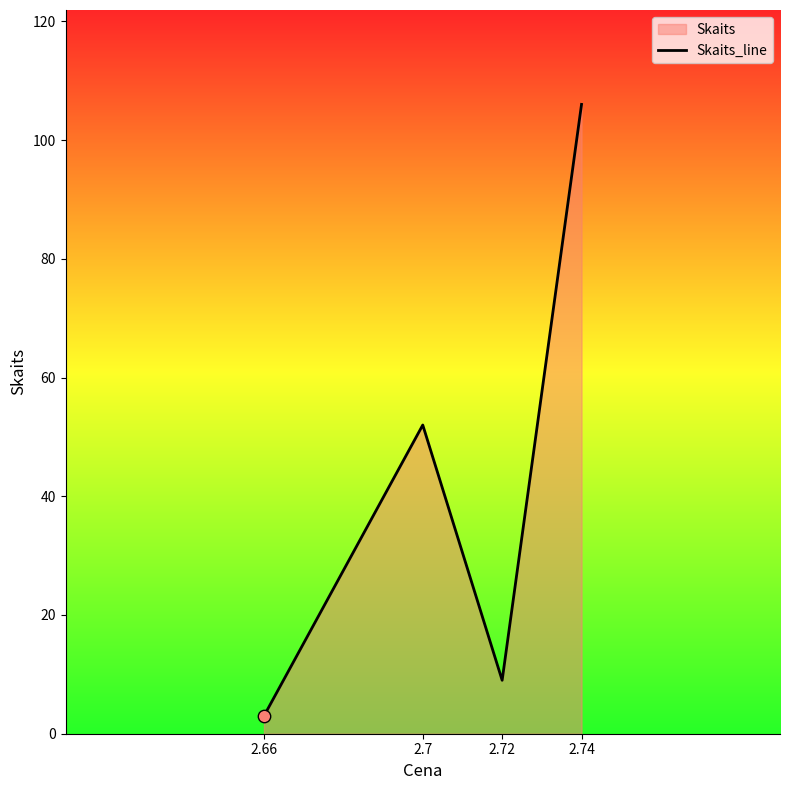

What is the change in value from 2.66 to 2.7?

+49